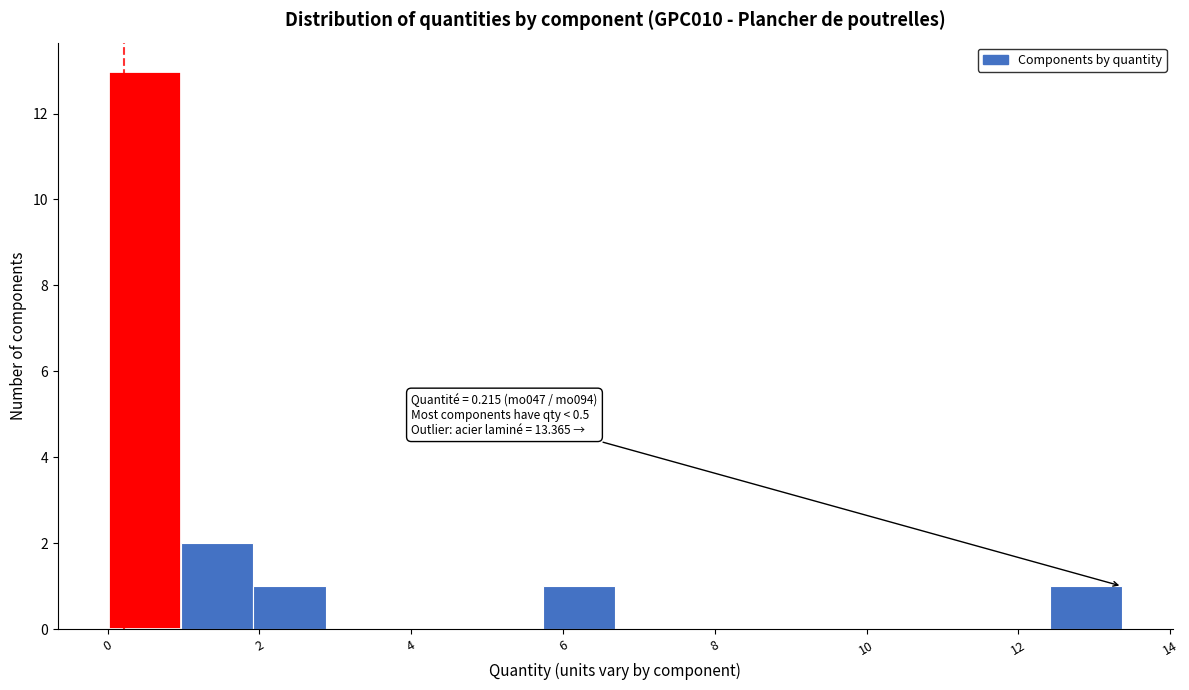

Over which range of the x-axis is the bar tallest?

0.0 to 1.0